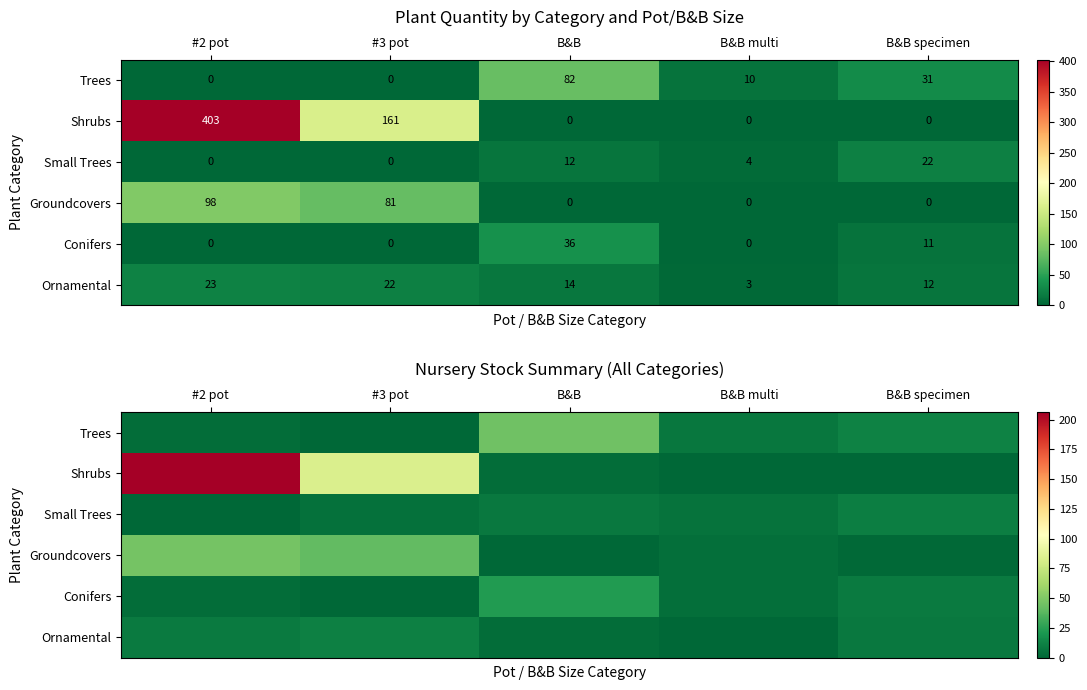

Which category has the lowest value in the Conifers series?

#3 pot